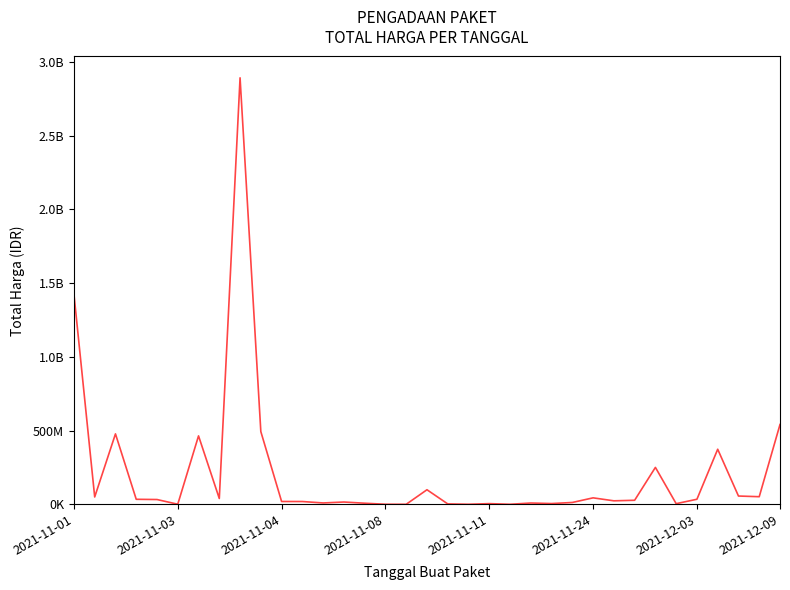

Is this an area chart (filled region under the line)?

No